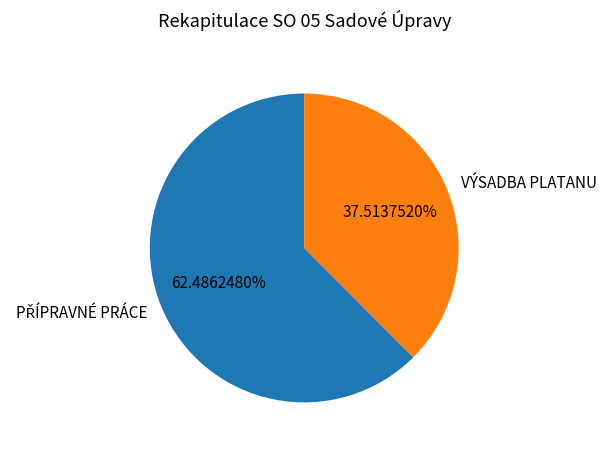

Which category has the smallest portion of the pie?

VÝSADBA PLATANU